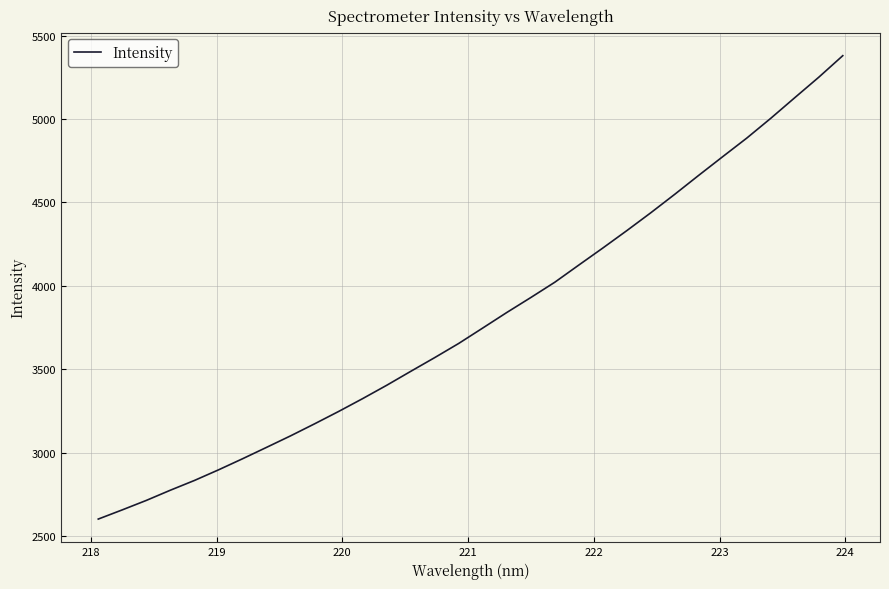

What is the maximum value shown in the chart?

5379.4